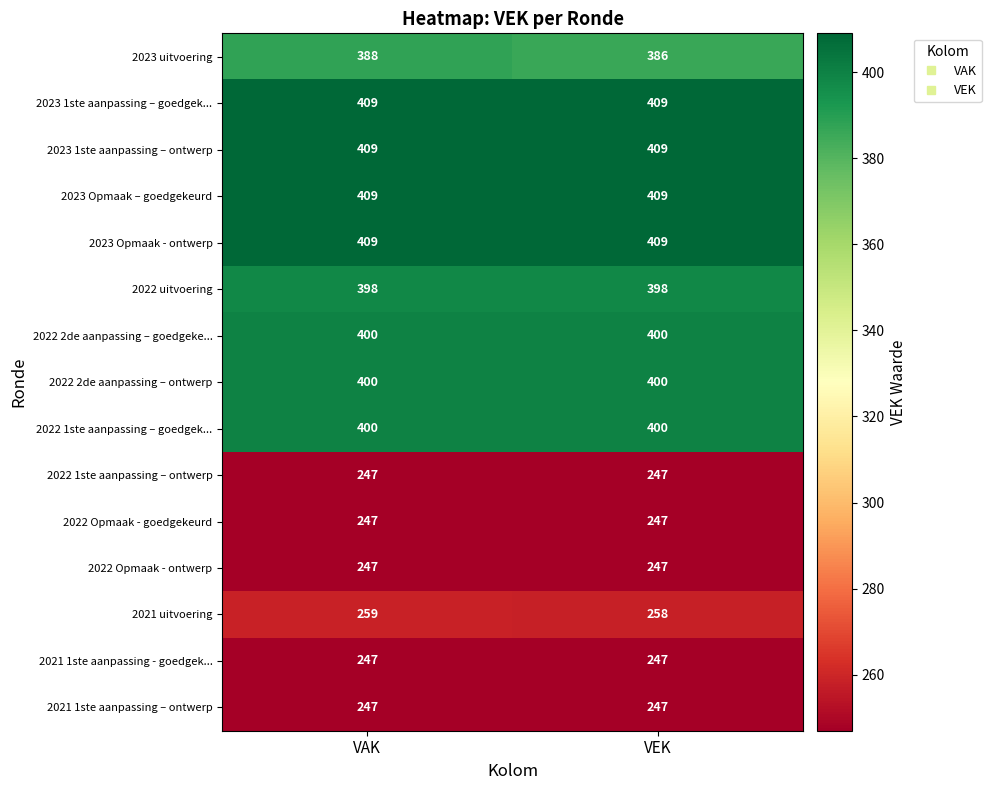

The 2022 2de aanpassing – ontwerp series shows 697 at VAK. True or false?

False